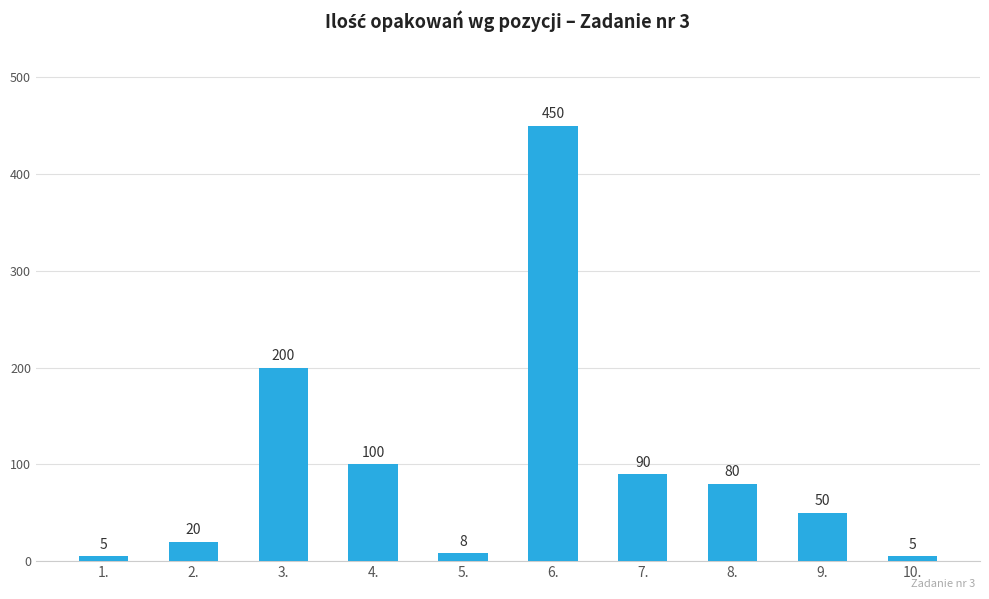

How many bars are there in total?

10